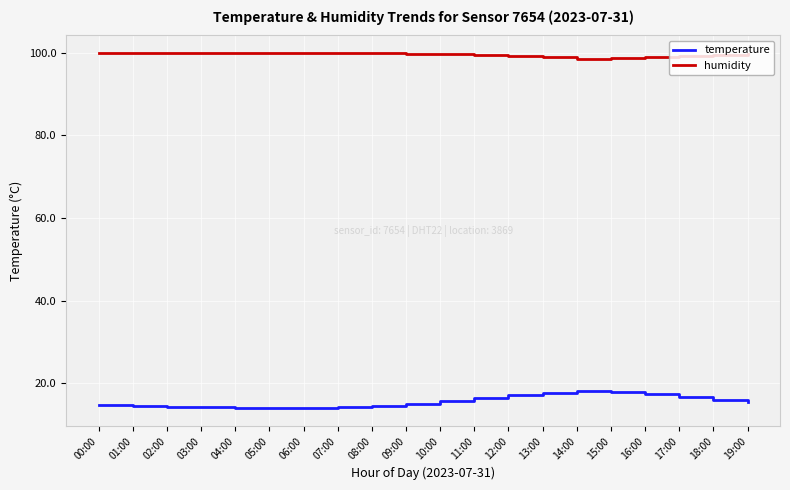

True or false: temperature and humidity intersect in this chart.

False